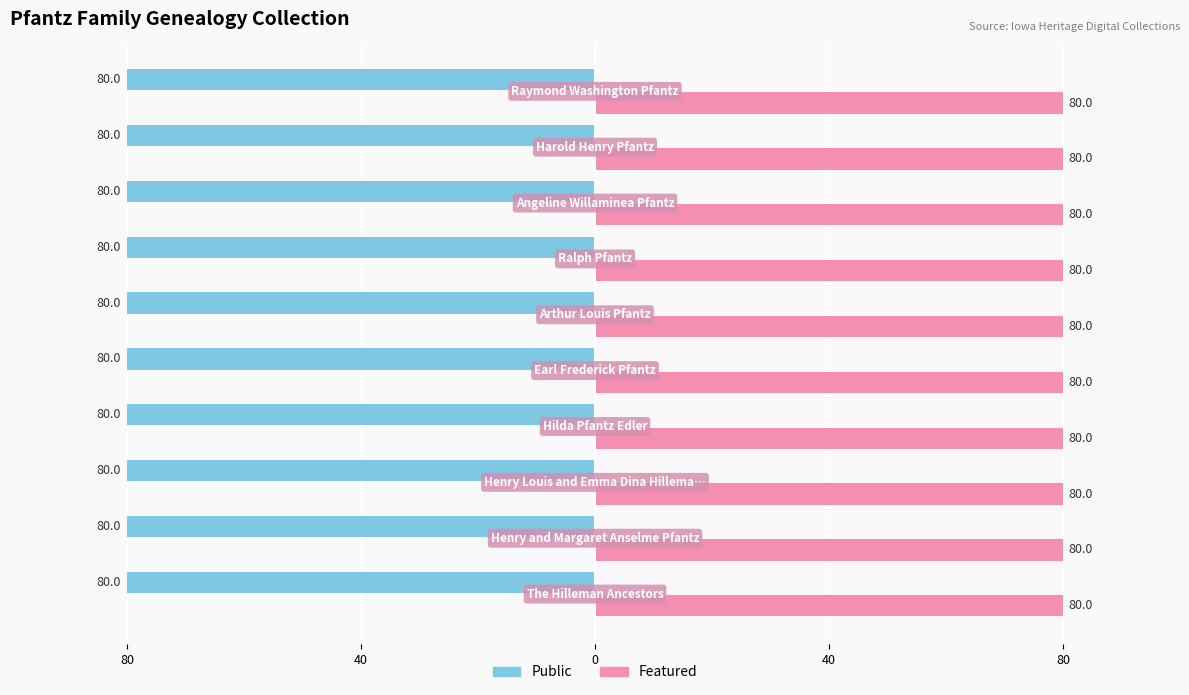

List the labels in order of Featured value, smallest first.

The Hilleman Ancestors, Henry and Margaret Anselme Pfantz, Henry Louis and Emma Dina Hilleman Pfantz, Hilda Pfantz Edler, Earl Frederick Pfantz, Arthur Louis Pfantz, Ralph Pfantz, Angeline Willaminea Pfantz, Harold Henry Pfantz, Raymond Washington Pfantz